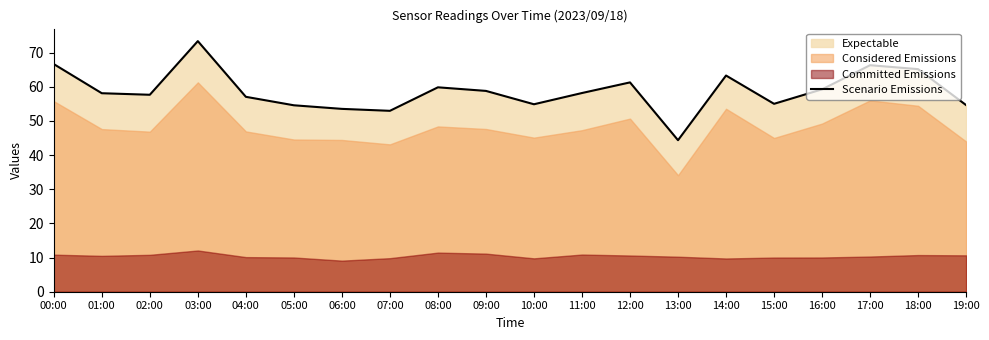

Reading left to right, list all the values displayed in this chart.

66.6	58.1	57.7	73.3	57.1	54.6	53.5	53.0	59.8	58.8	54.9	58.2	61.3	44.4	63.3	55.0	59.2	66.3	65.2	54.6